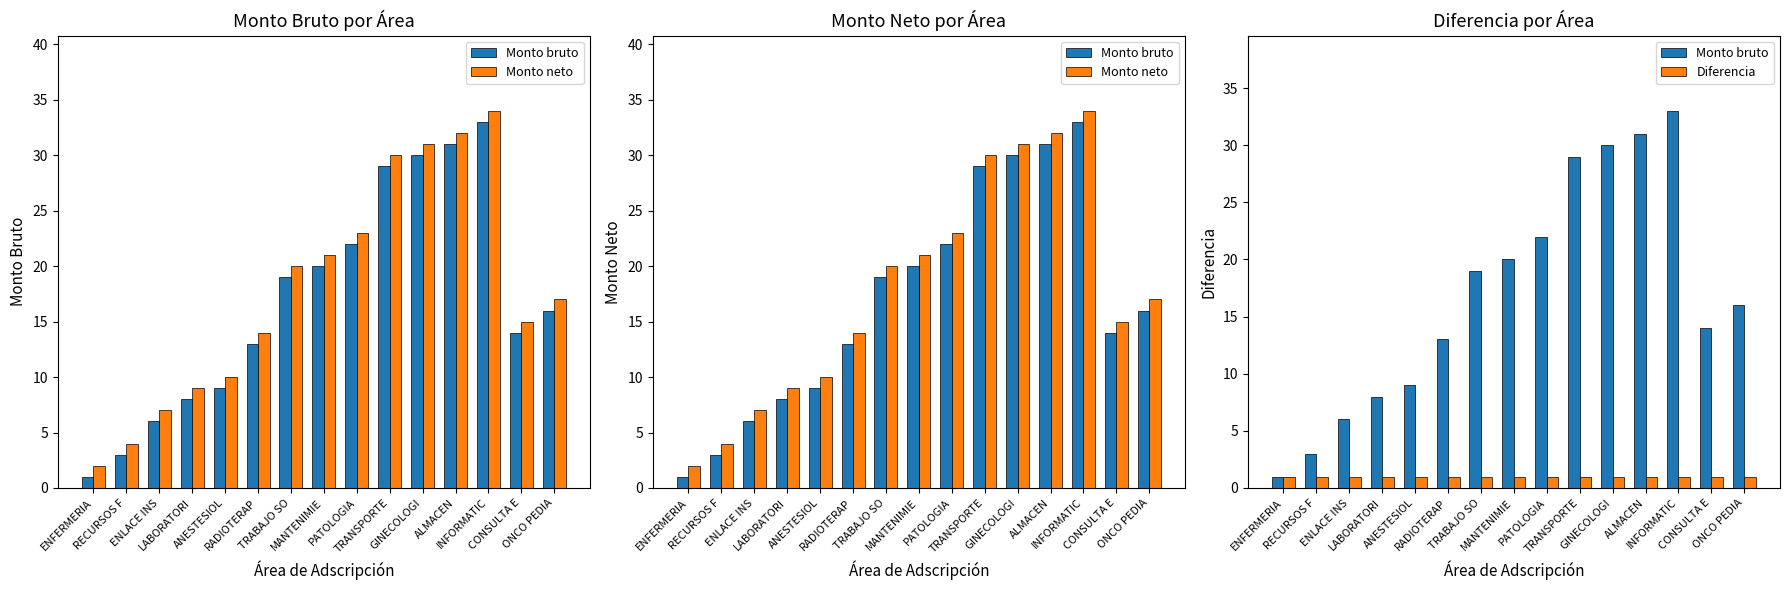

Where is Monto neto nearest to the value 18?

ONCO PEDIA